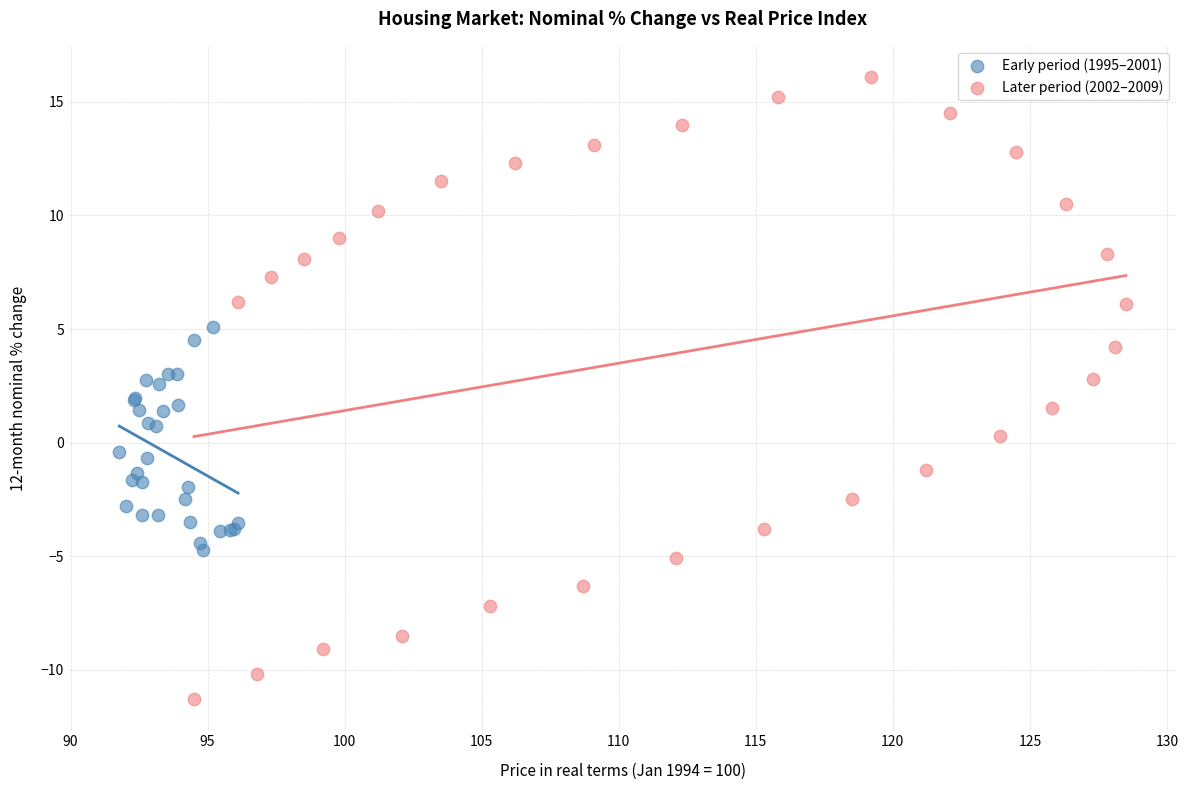

Which series has the widest spread of Y values?

Later period (2002–2009)